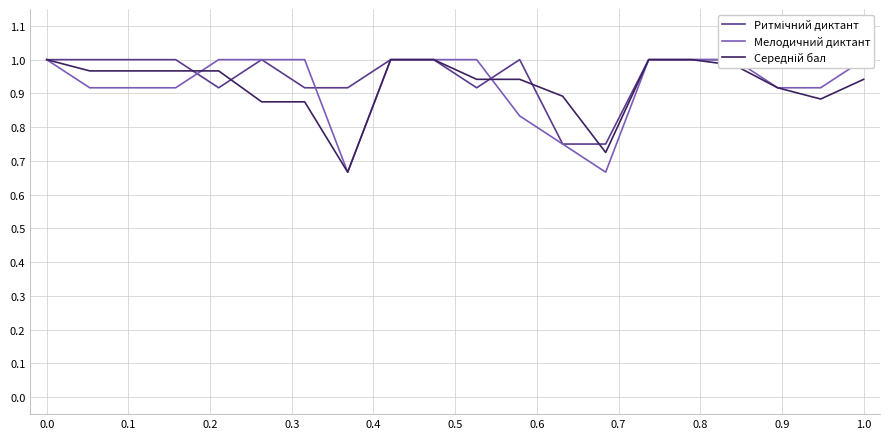

True or false: Середній бал has more than 1 points higher than both neighbors.

False